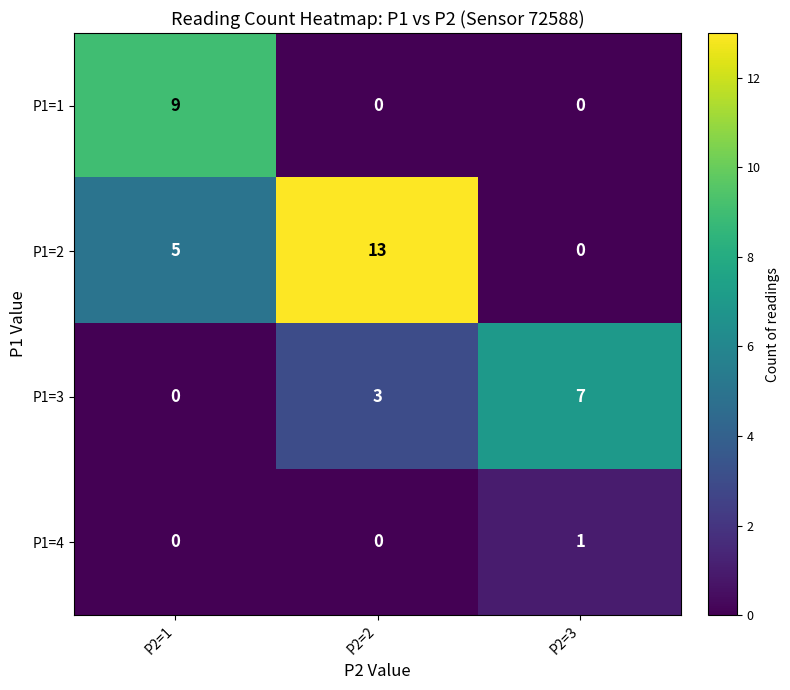

What is the total value across all series at P2=3?

8